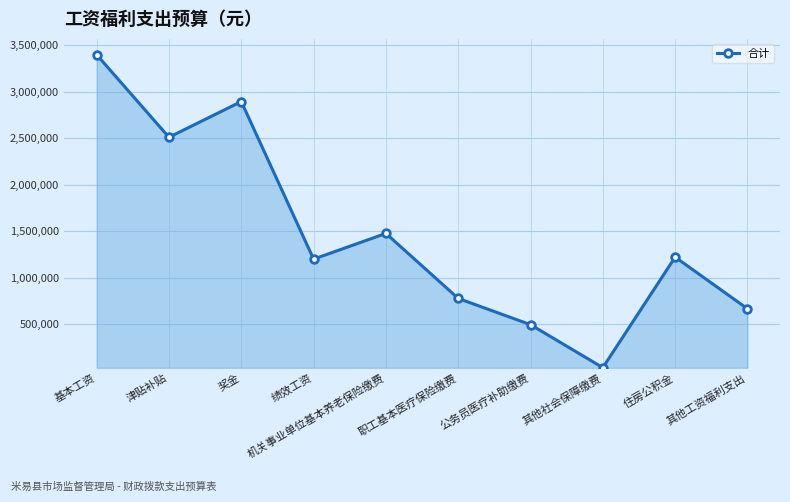

How many interior local peaks (higher than both neighbors) does the data have?

3